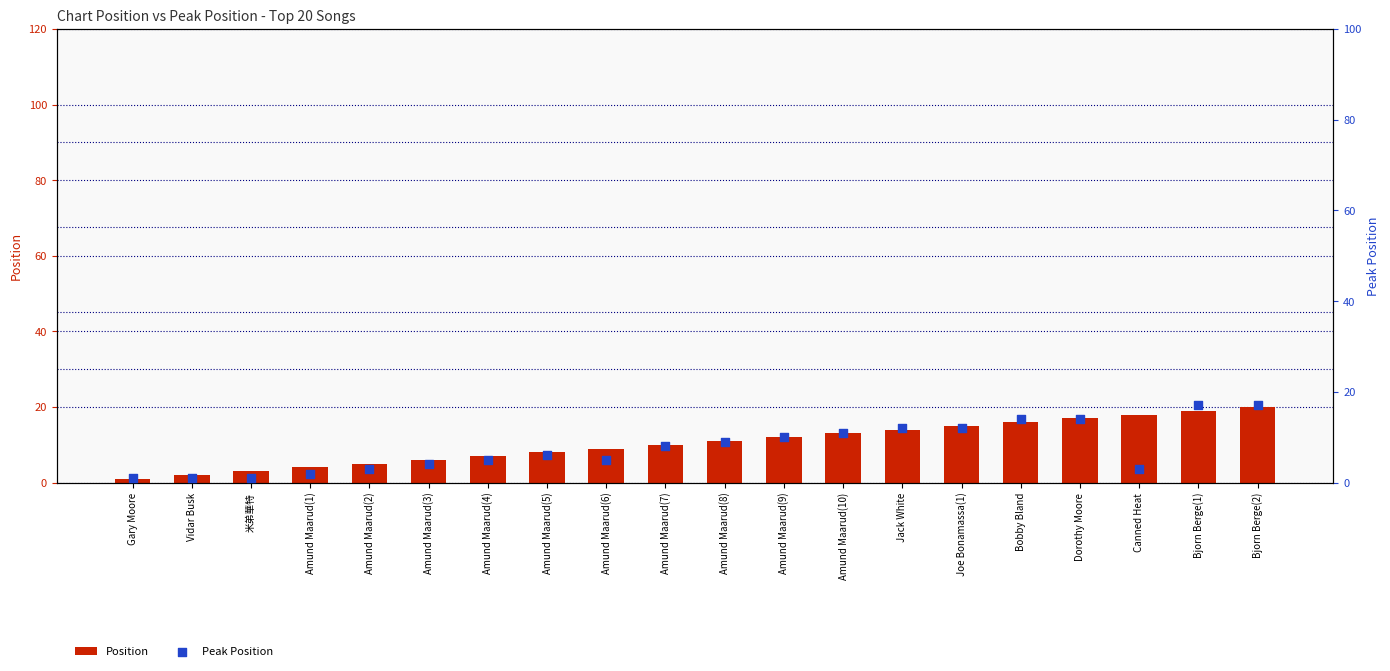

At which category is the sum across all series the highest?

Bjorn Berge(2)